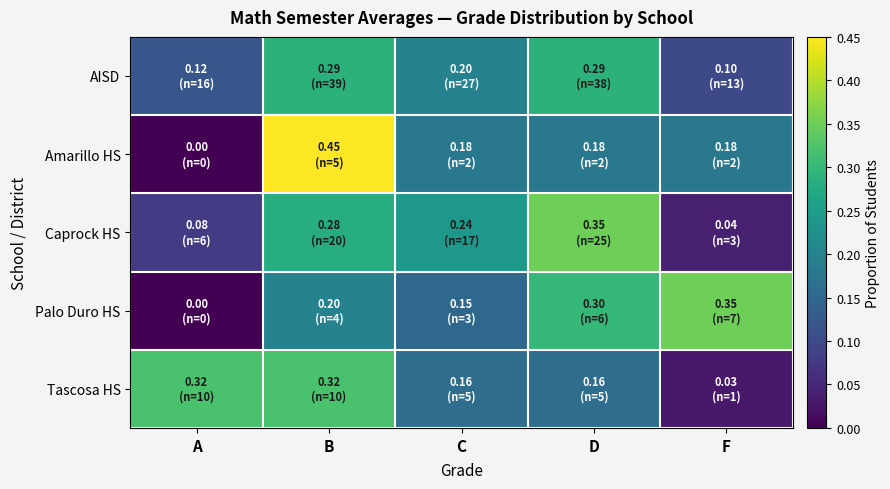

At D, list the series in order from smallest to largest.

Tascosa HS, Amarillo HS, AISD, Palo Duro HS, Caprock HS